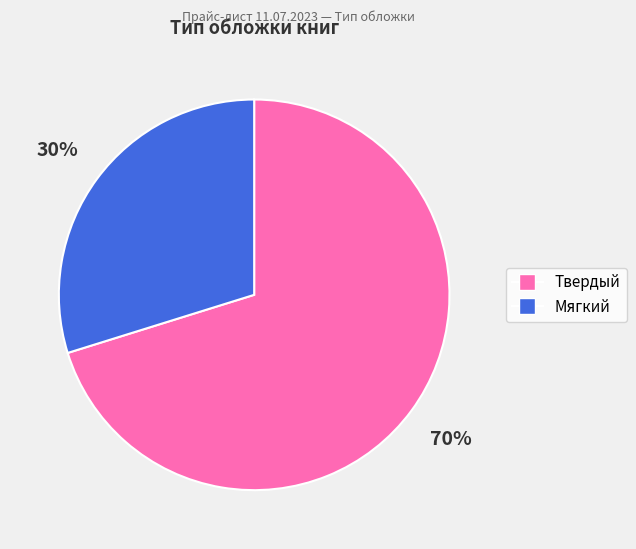

Is there any slice that represents more than half of the pie?

Yes